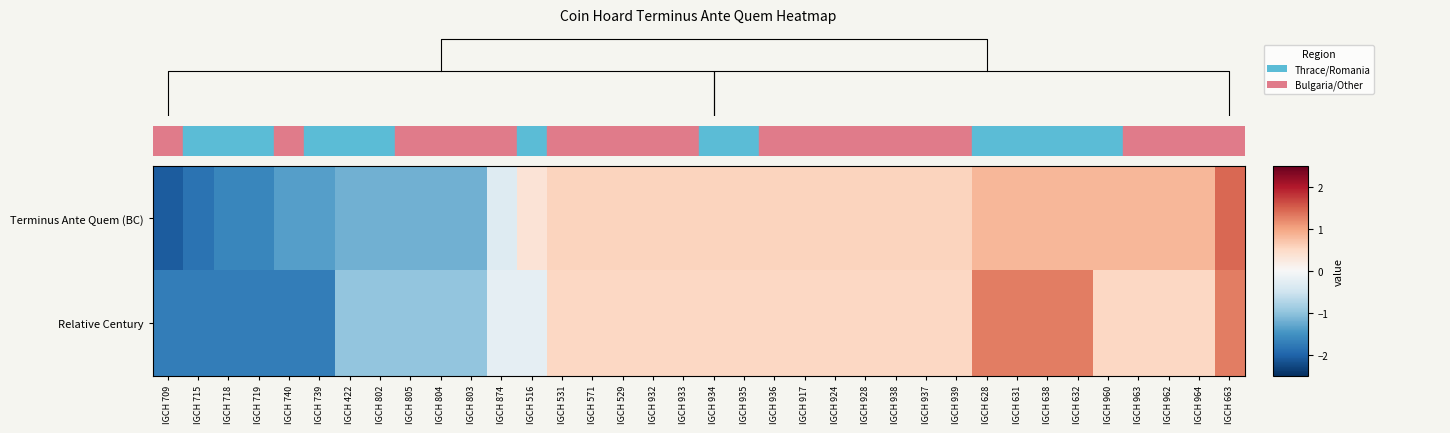

What is the minimum value shown in the chart?

-2.1